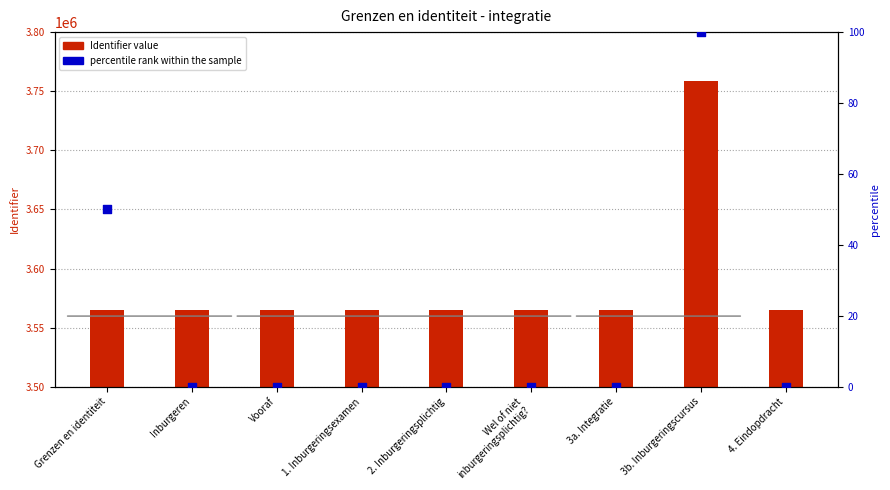

Is the value of Identifier value at 3b. Inburgeringscursus greater than the value of percentile rank within the sample at 4. Eindopdracht?

Yes